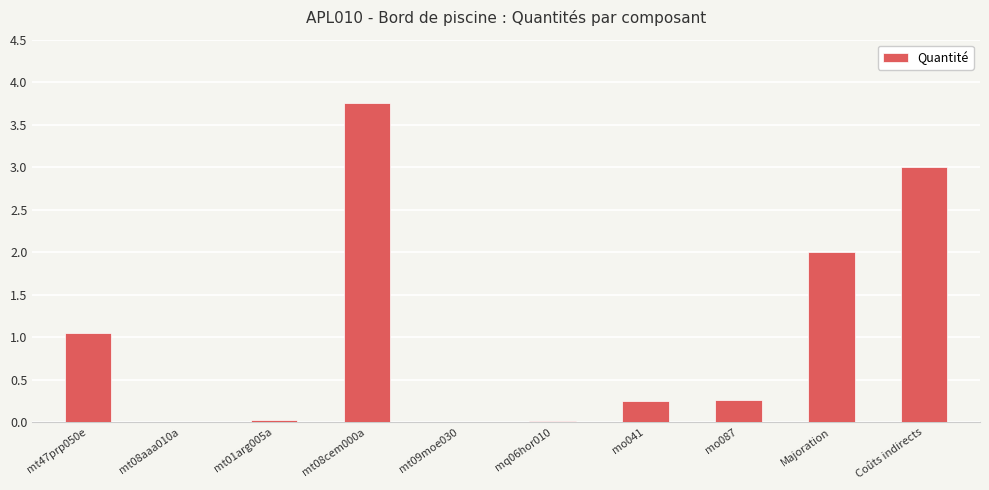

At which category does the chart reach its peak across all series?

mt08cem000a